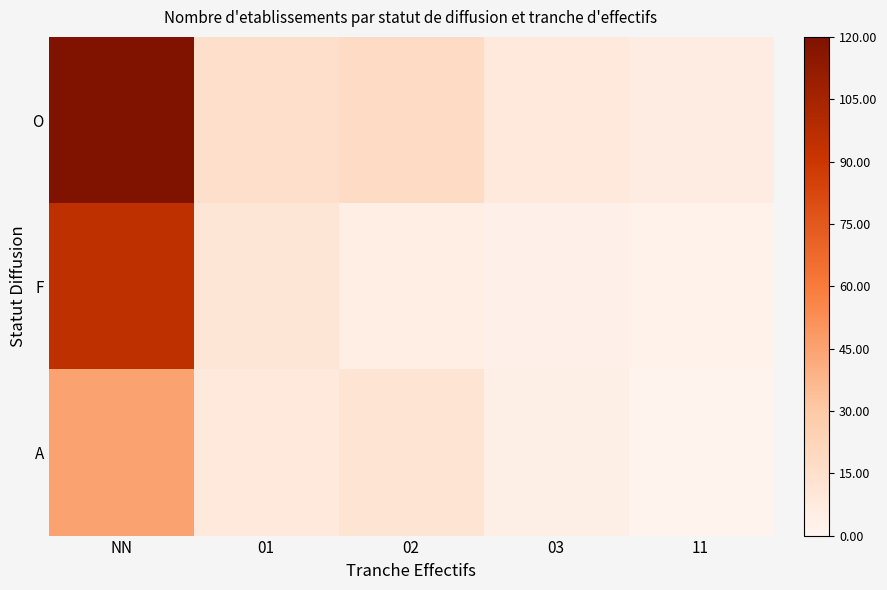

Between 11 and 01, which is larger?

01